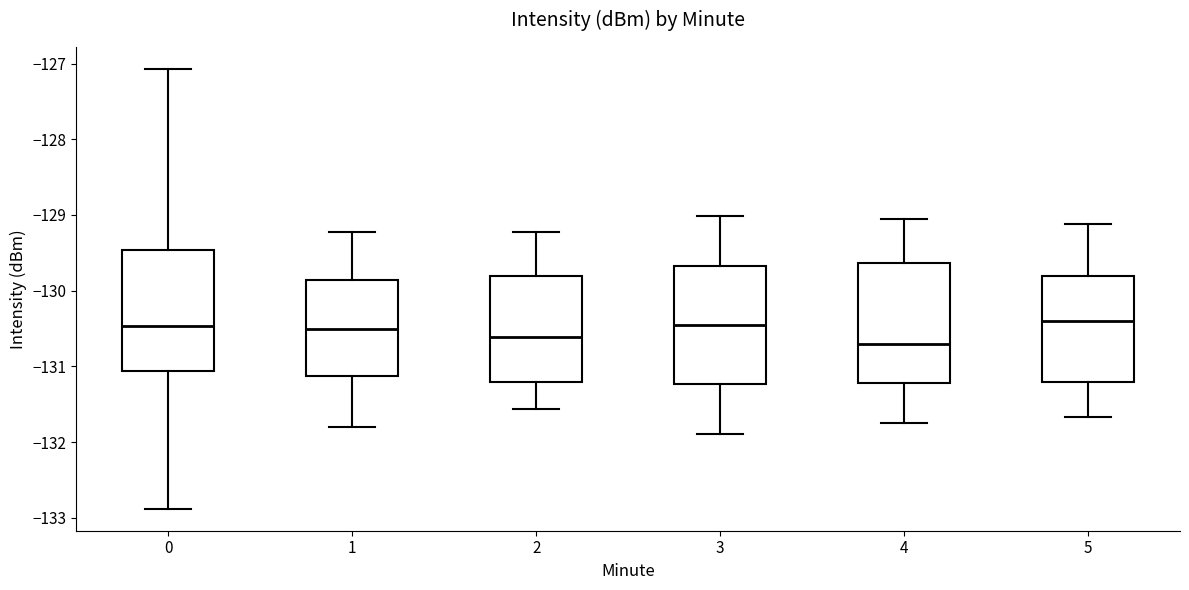

Reading left to right, read every box against the y-axis: the position of its median line, the range the box covers, and the ends of its whiskers. The values are not printed on the chart, so give them approximately, as read against the axis.

0: median -130.5, box -131.1 to -129.5, whiskers -132.9 to -127.1
1: median -130.5, box -131.1 to -129.9, whiskers -131.8 to -129.2
2: median -130.6, box -131.2 to -129.8, whiskers -131.6 to -129.2
3: median -130.5, box -131.2 to -129.7, whiskers -131.9 to -129.0
4: median -130.7, box -131.2 to -129.6, whiskers -131.7 to -129.0
5: median -130.4, box -131.2 to -129.8, whiskers -131.7 to -129.1